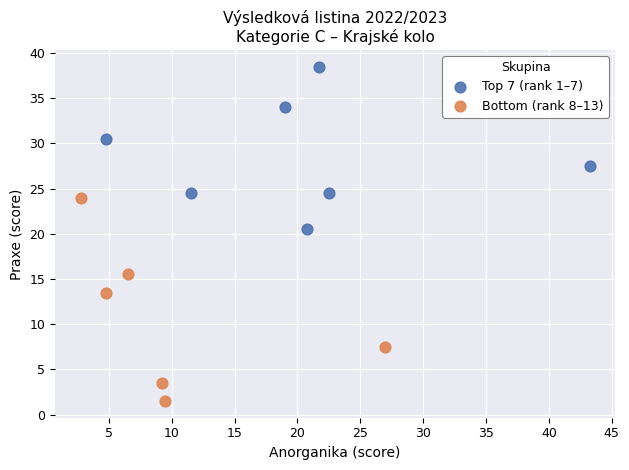

Which series reaches the minimum Y coordinate?

Bottom (rank 8–13)